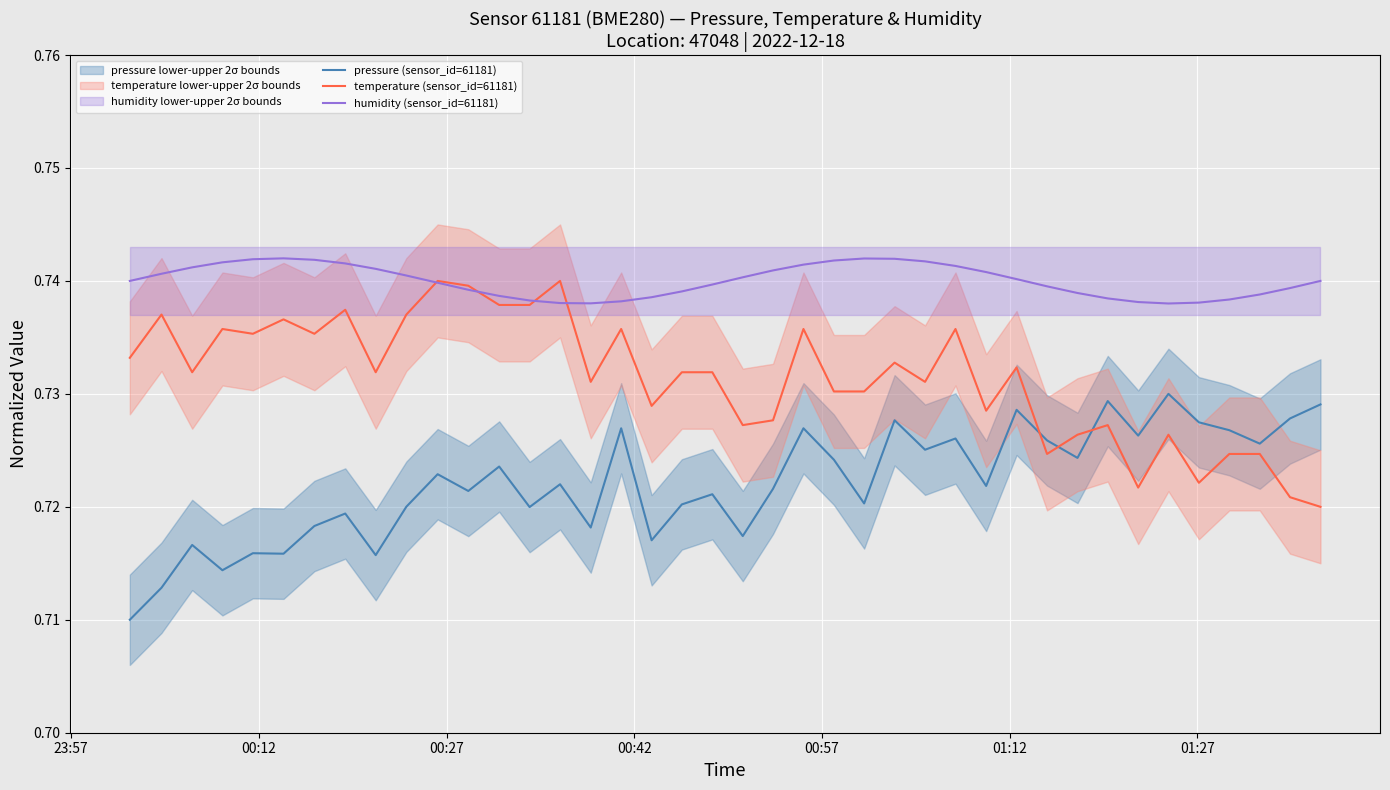

How many times do pressure (sensor_id=61181) and temperature (sensor_id=61181) cross each other?

3